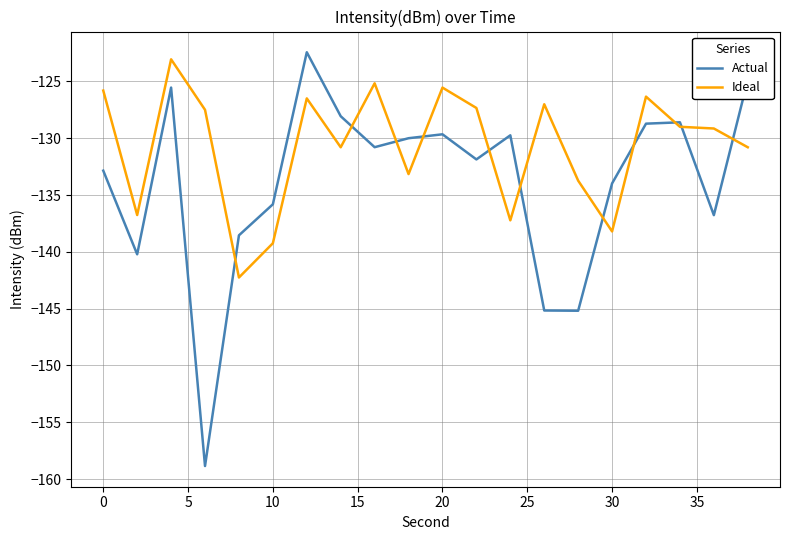

List the series in order of their overall mean, highest first.

Ideal, Actual